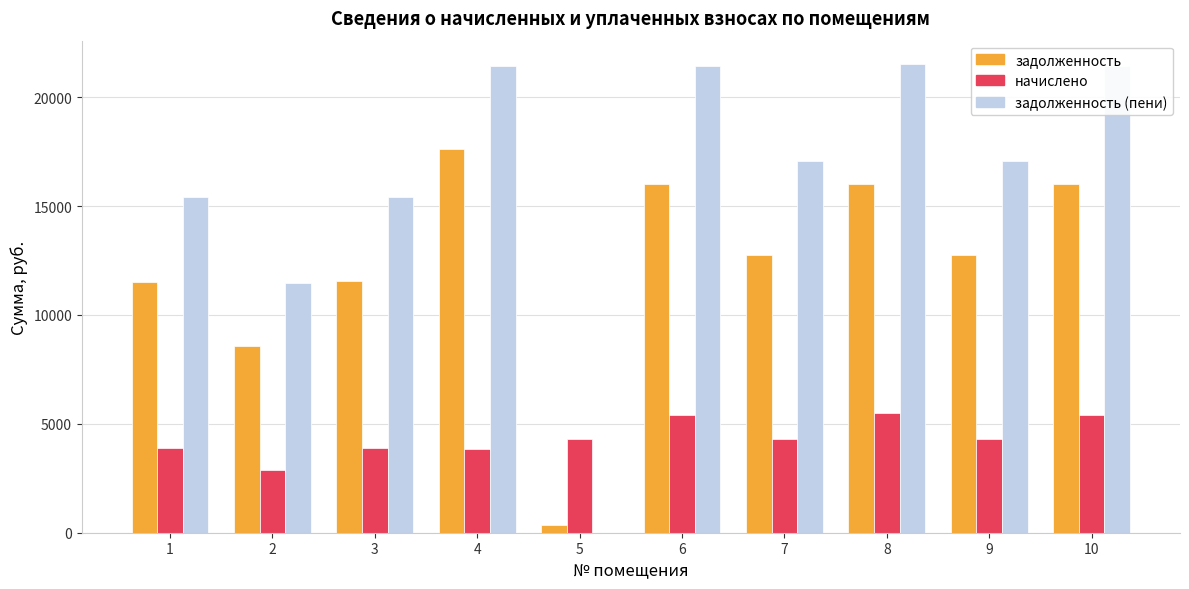

How many data points does each series have?

10